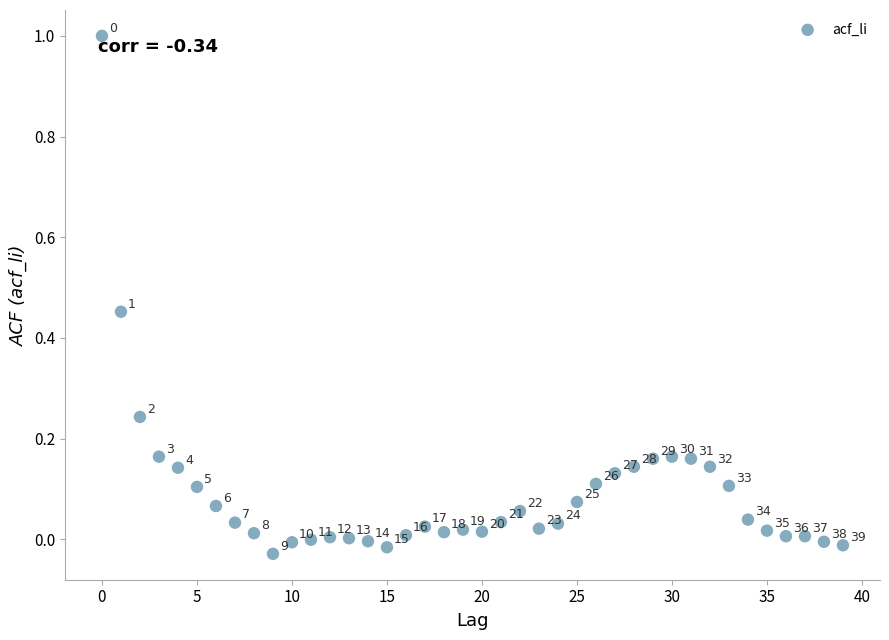

What is the range of Y values (max minus min)?

1.0